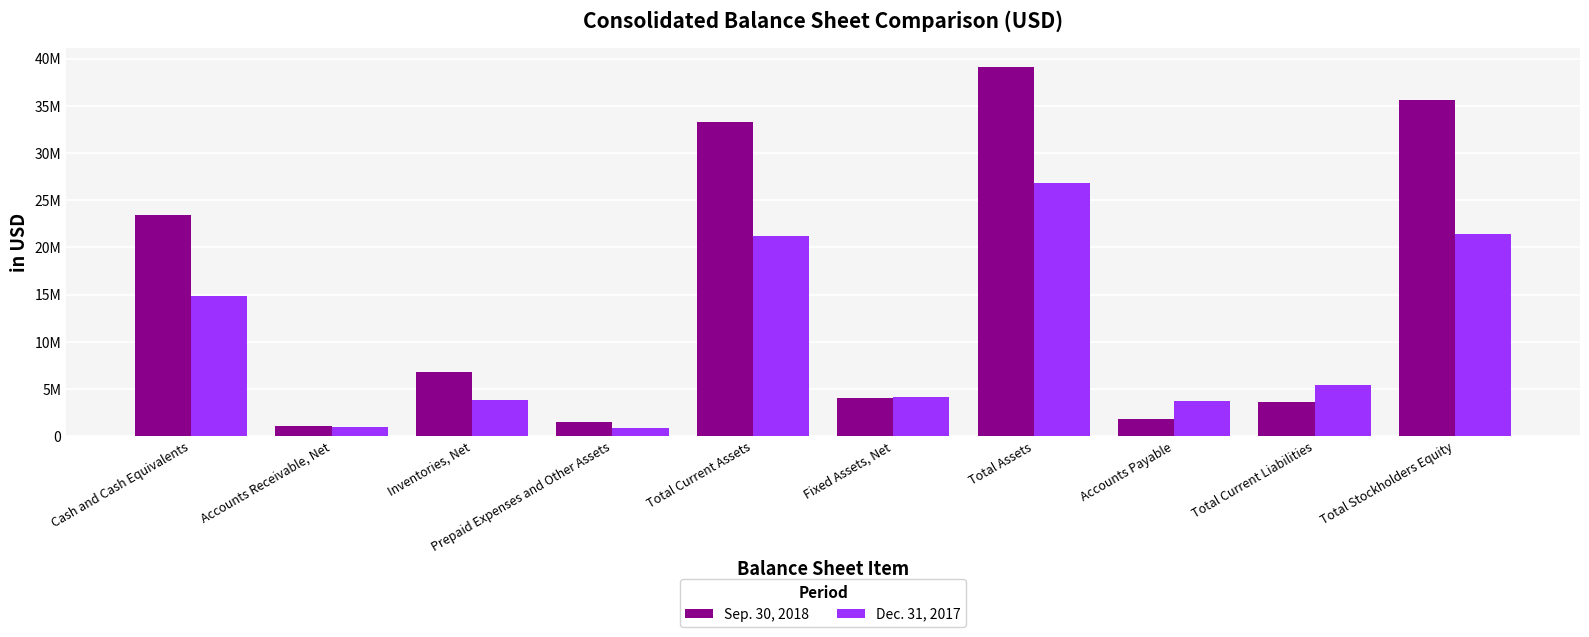

What are all the series names shown in the legend?

Sep. 30, 2018, Dec. 31, 2017